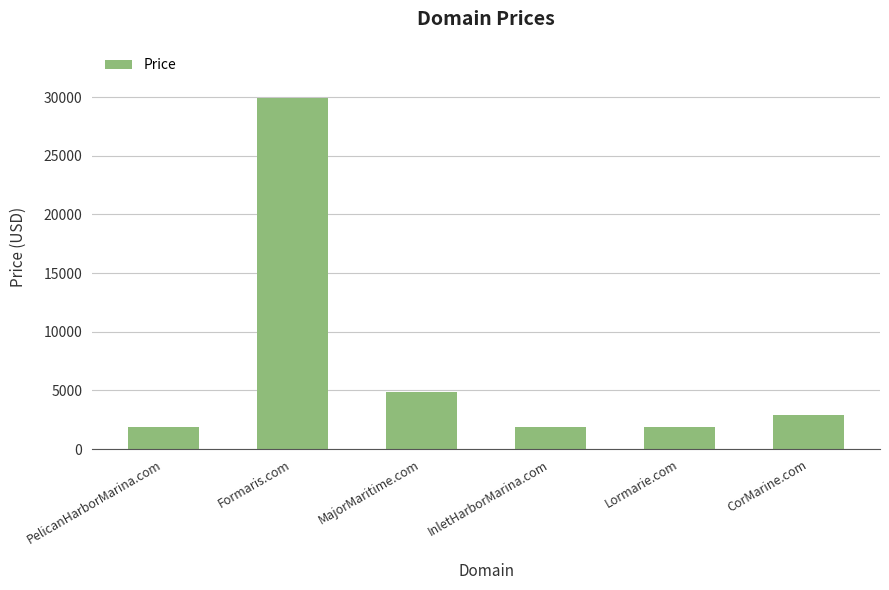

Which category has the highest value across all series?

Formaris.com